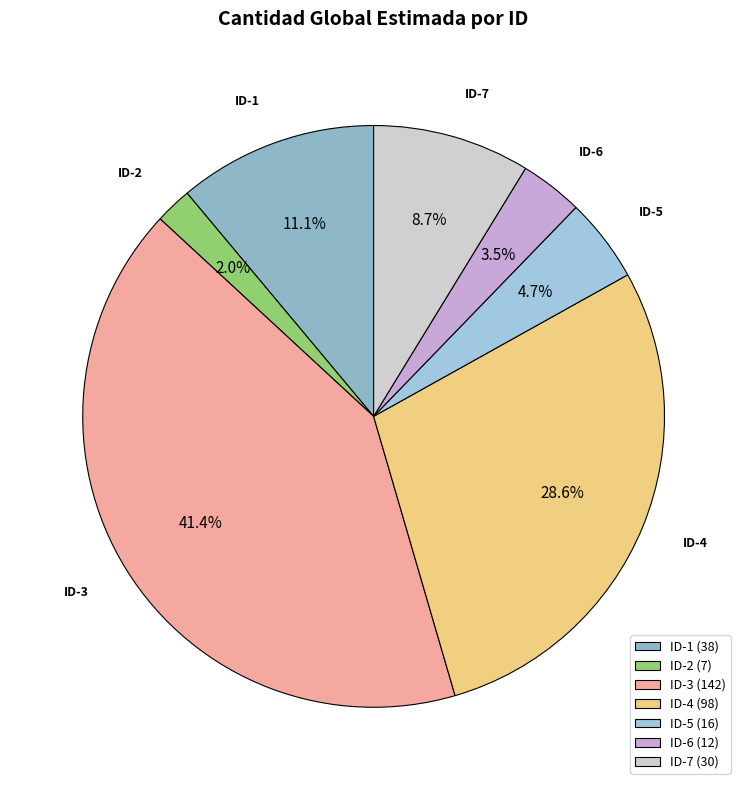

What is the total percentage of ID-5 and ID-2?

6.7%